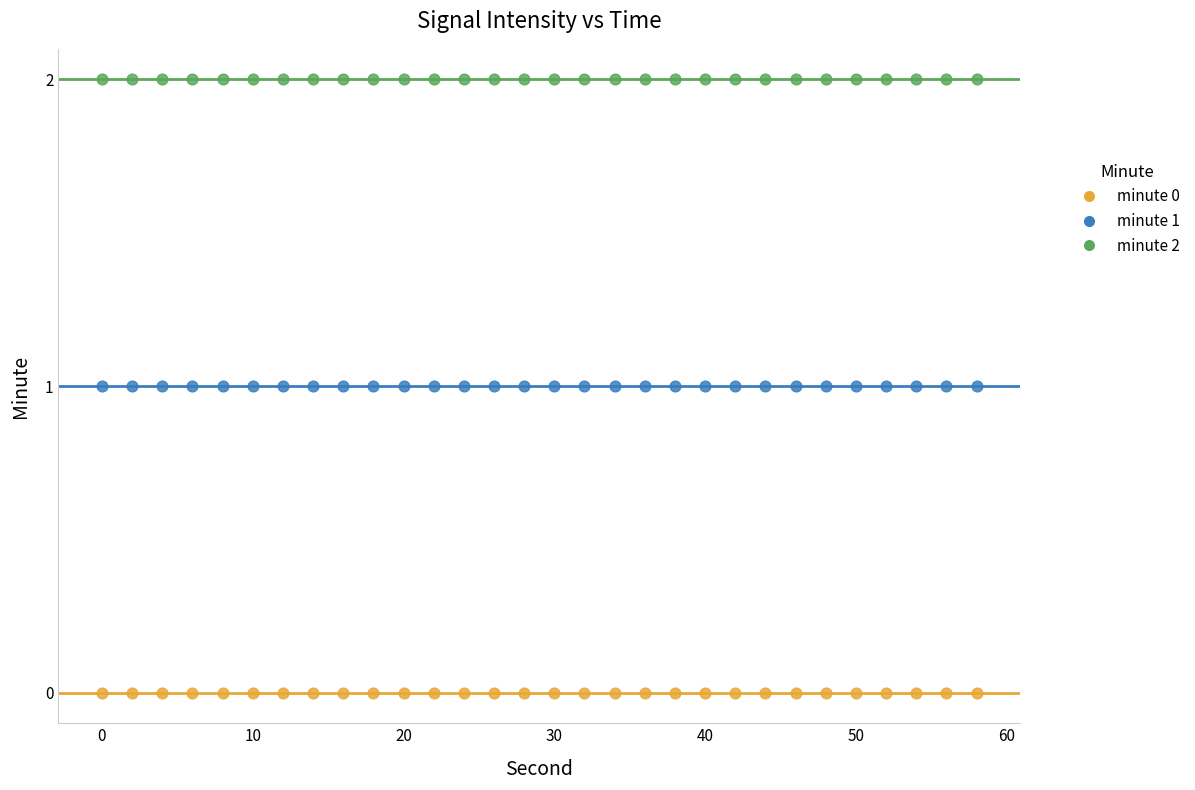

Which series contains the highest Y value?

minute 2